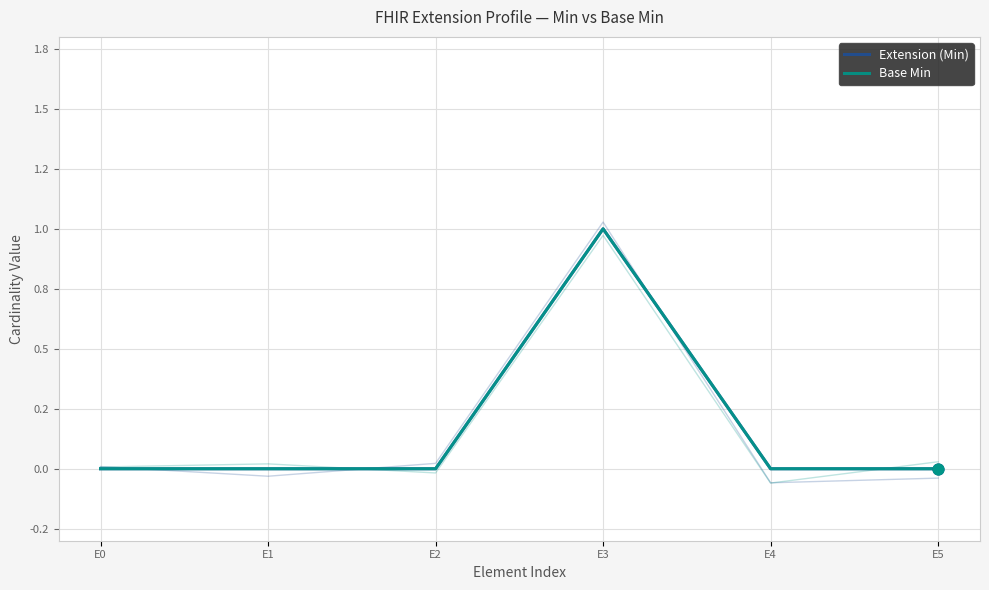

Which series contains the lowest Y value?

Extension (Min)